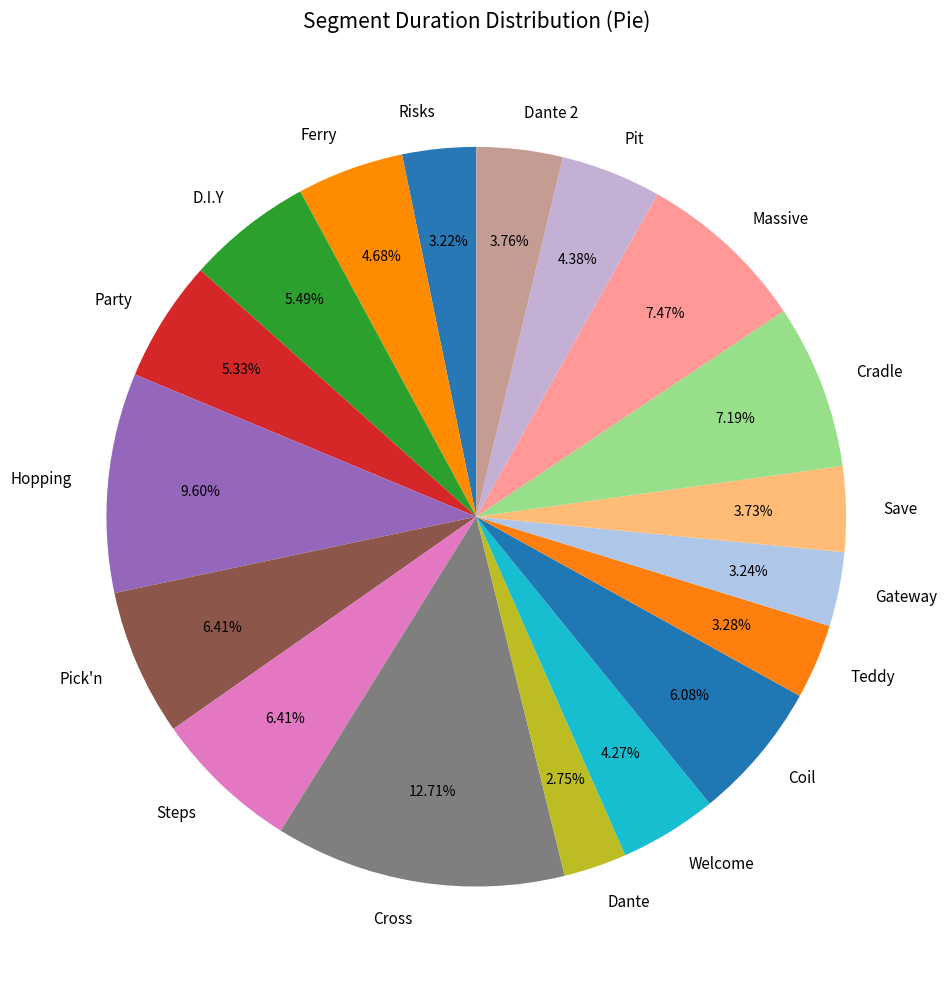

To the nearest percent, what portion does Teddy represent?

3%